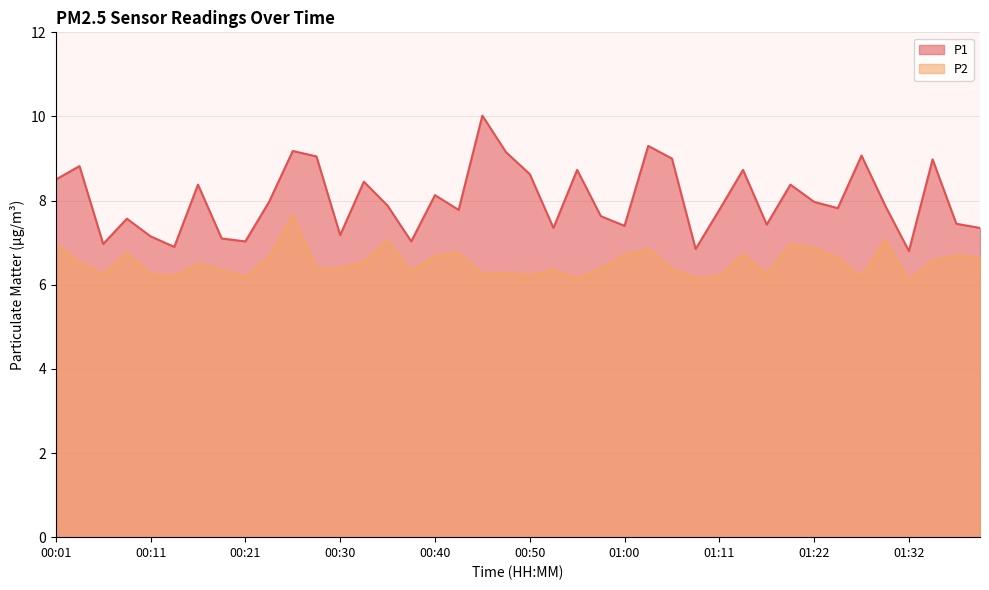

What is the approximate value of P1 at 00:16?

8.4